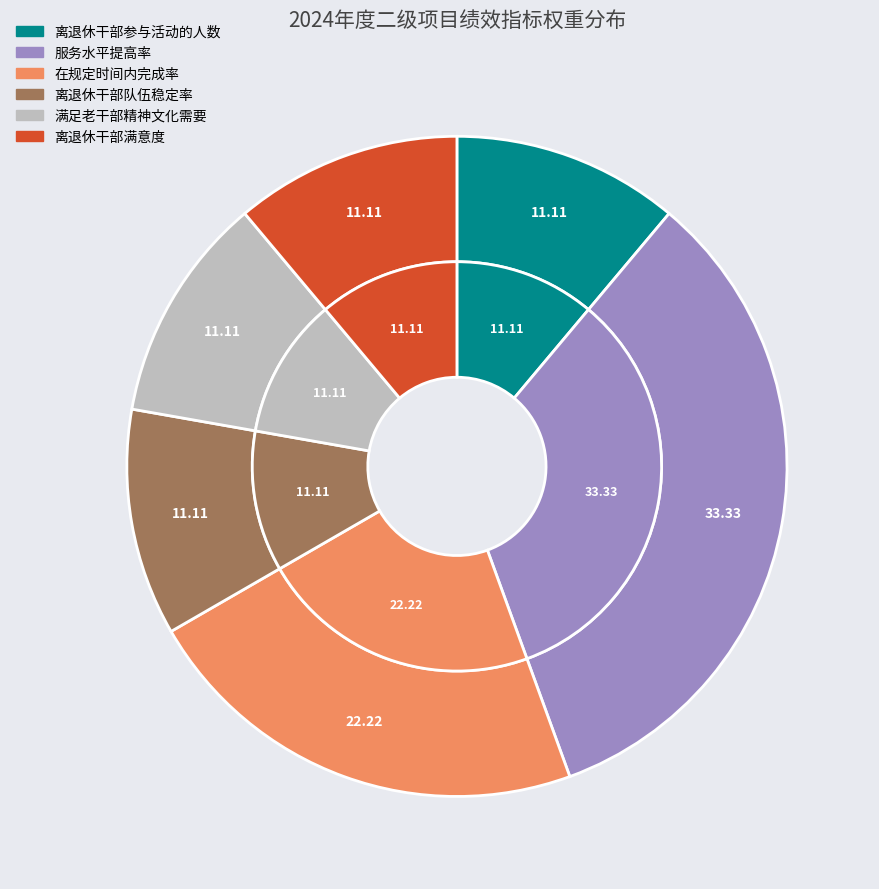

The 满足老干部精神文化需要 slice represents 11% of the pie. True or false?

True